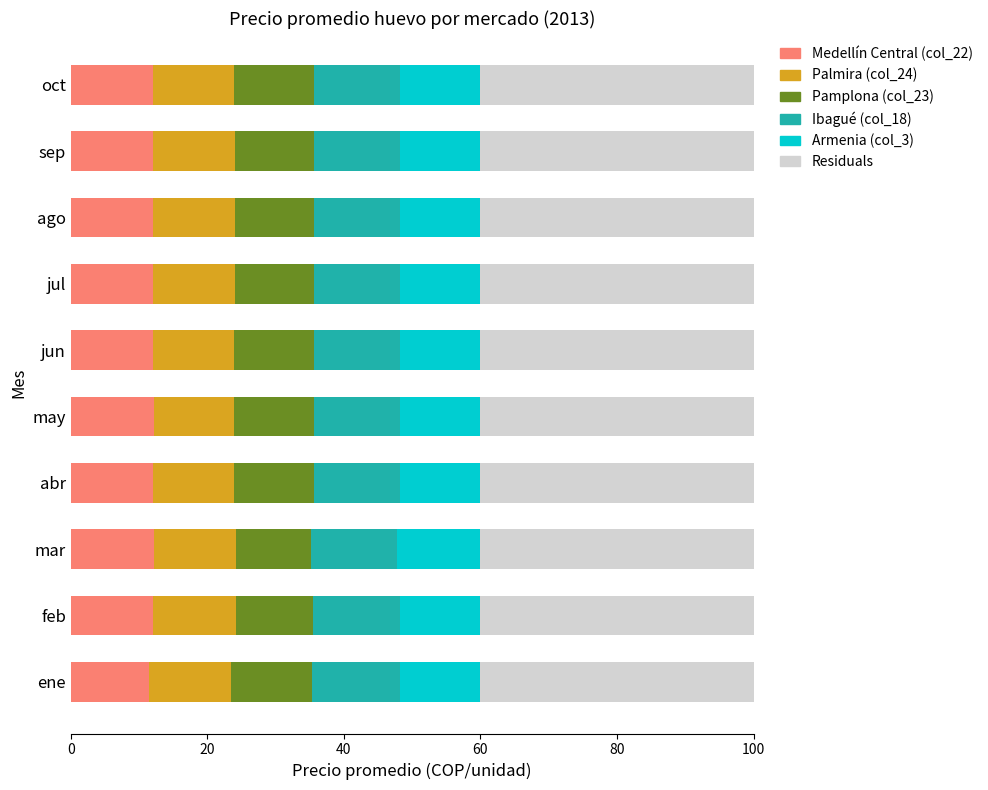

Is it true that Medellín Central (col_22) equals 16.3 at oct?

False